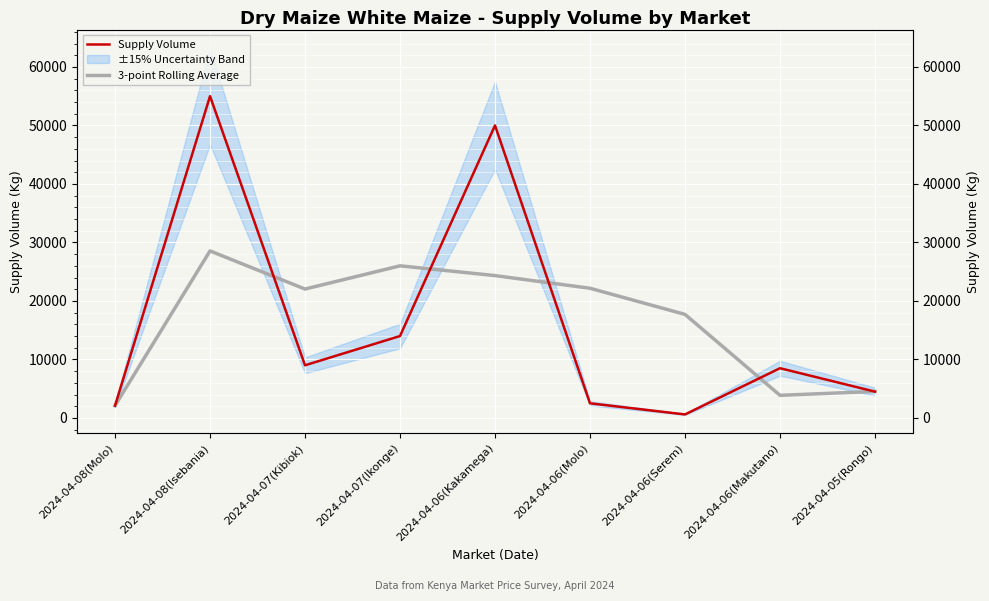

How many intersections are there between Supply Volume and 3-point Rolling Average?

5